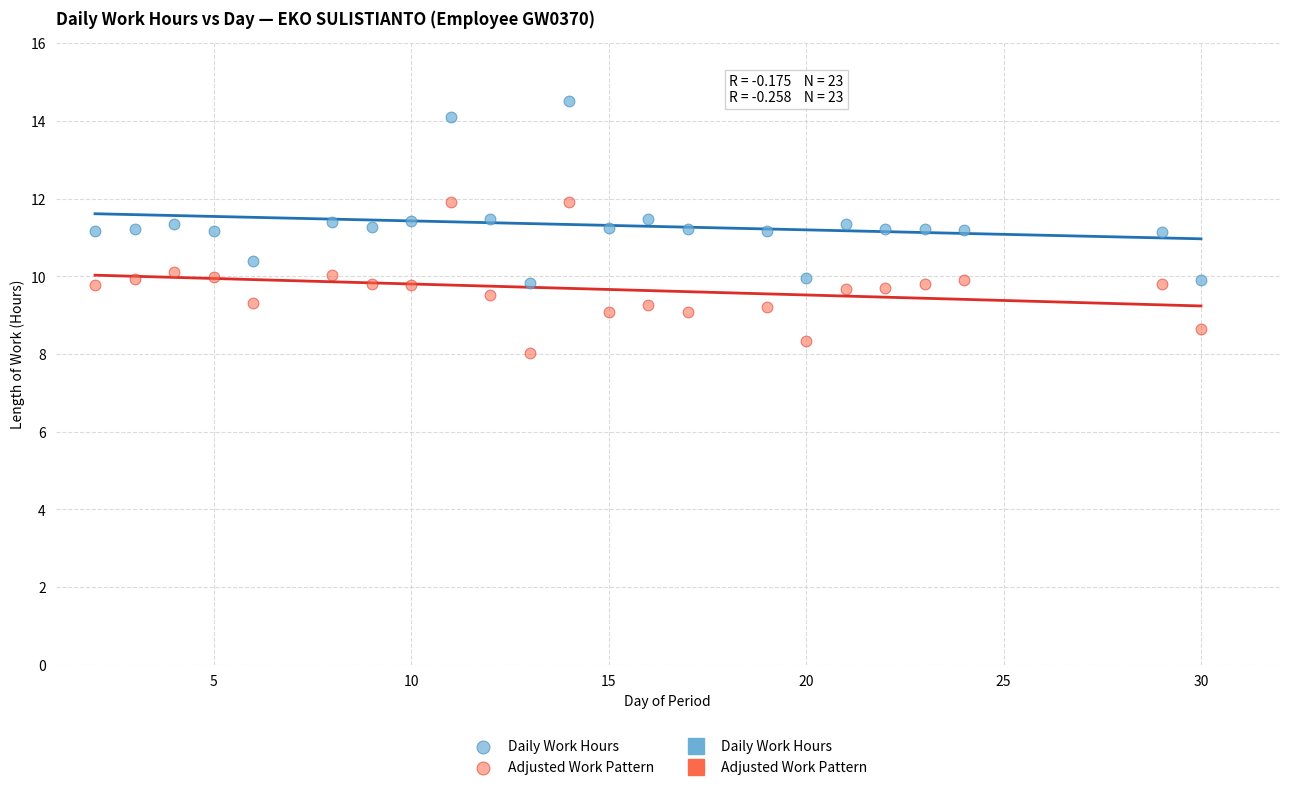

Across all data points, what is the range of X values (max minus min)?

28.0